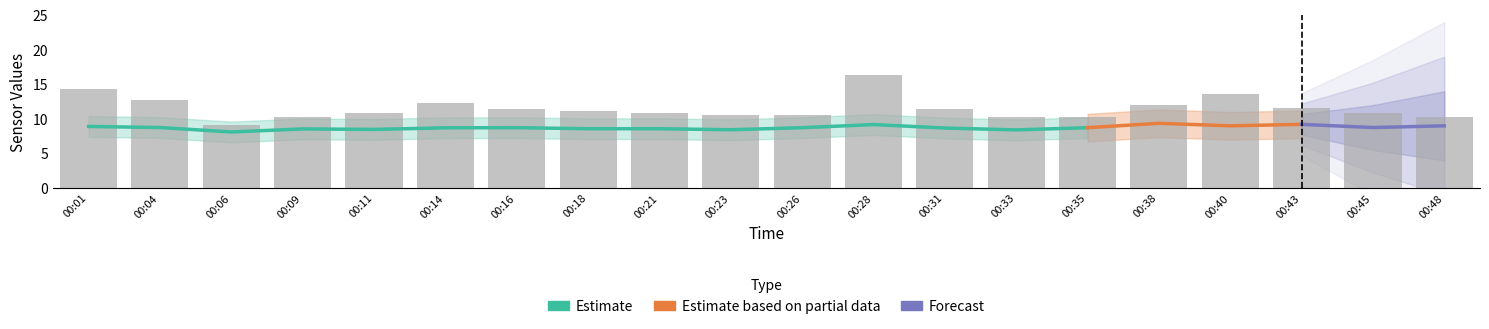

The value of SDS_P1 at 00:04 is 12.8. True or false?

True